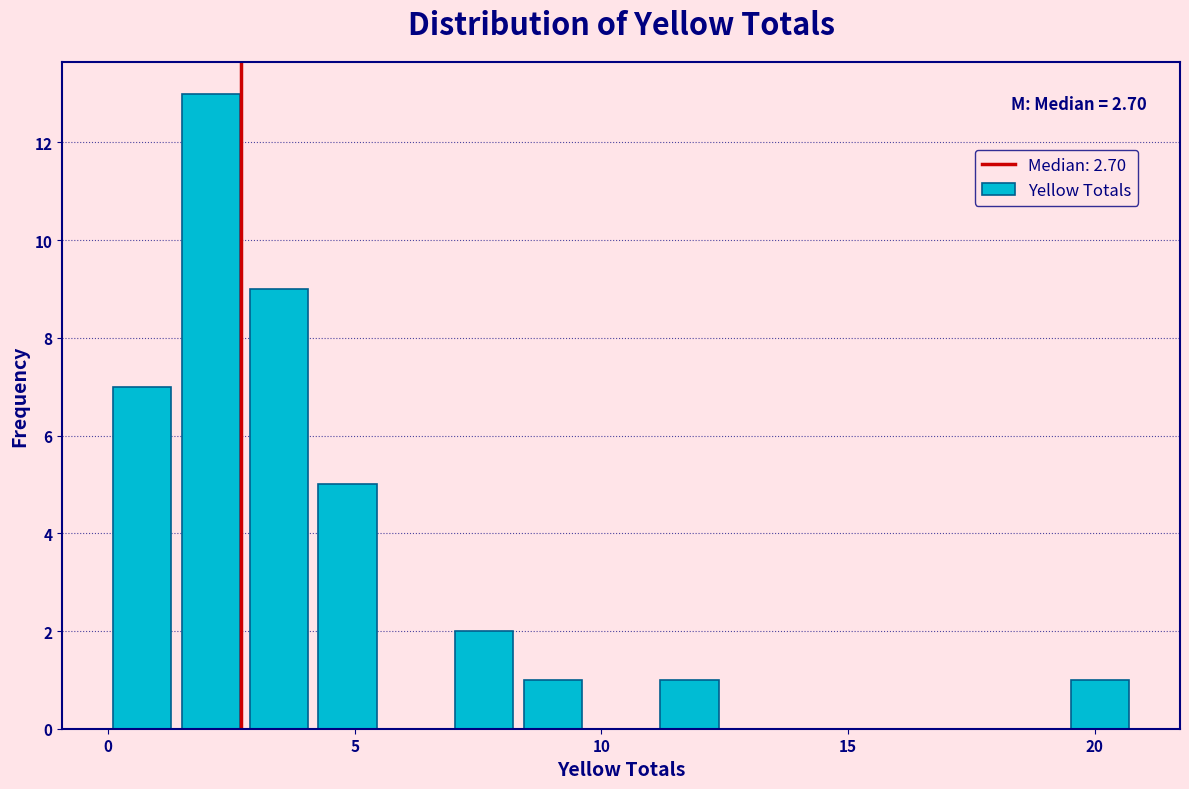

Around what value on the x-axis is the tallest bar? Give the approximate position of its centre, as read against the axis.

2.0